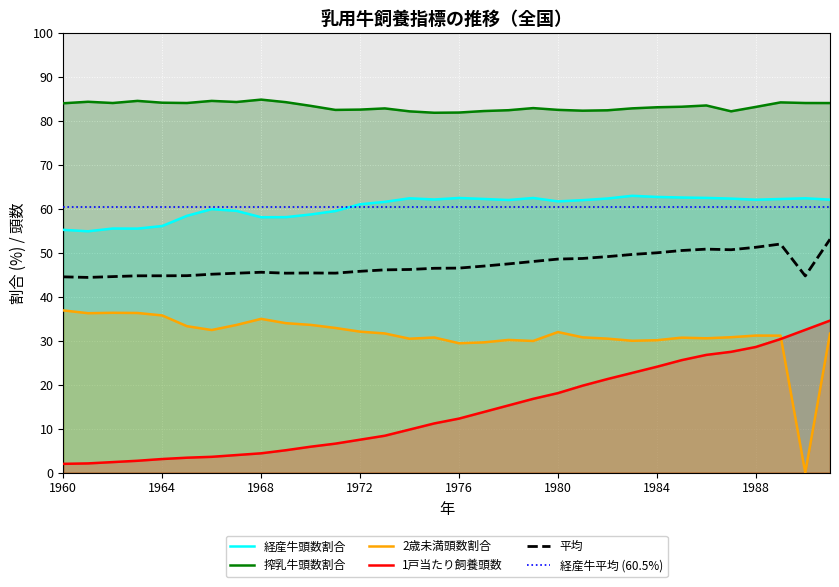

True or false: 搾乳牛頭数割合 and 1戸当たり飼養頭数 intersect in this chart.

False